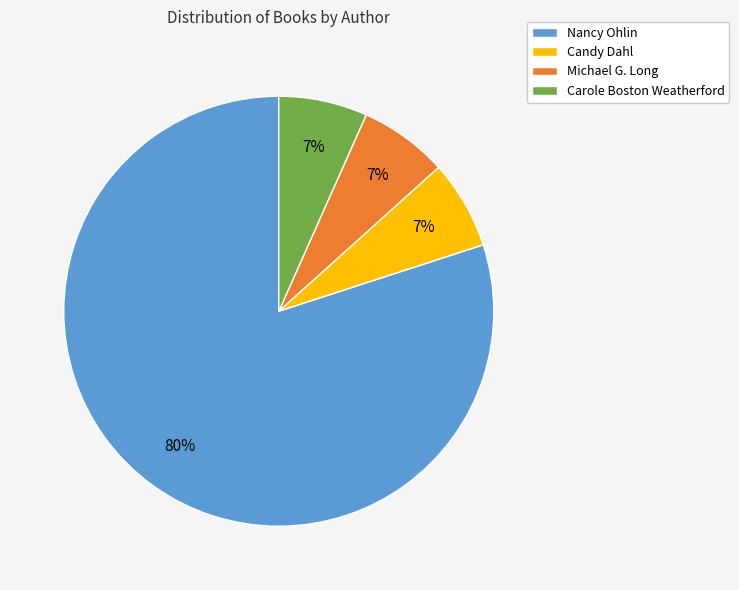

To the nearest percent, what portion does Carole Boston Weatherford represent?

7%